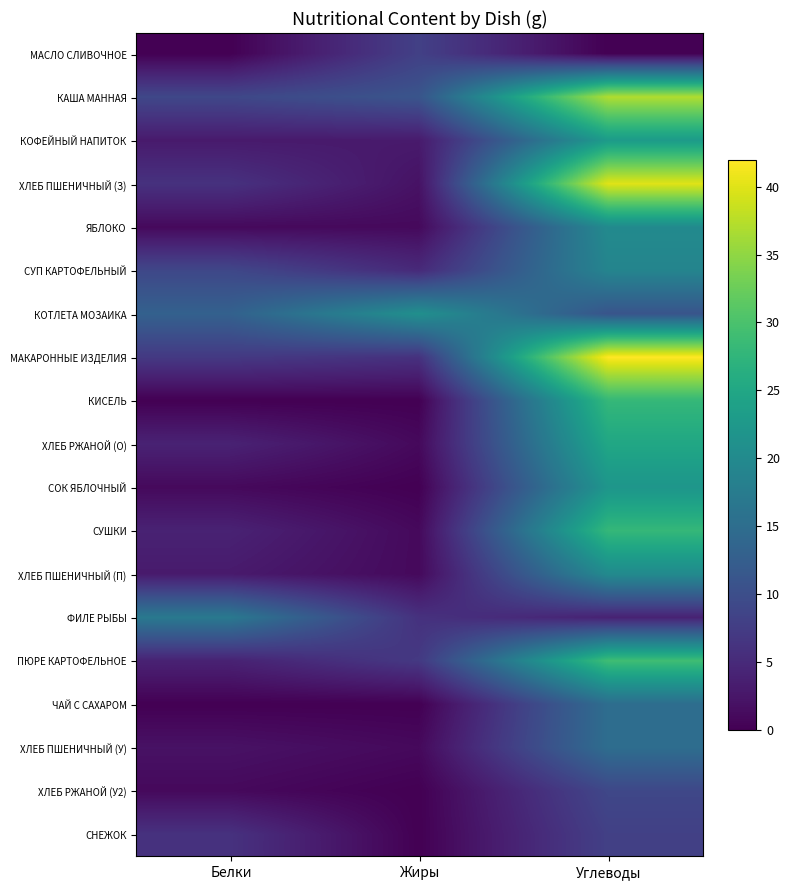

Between Белки and Углеводы, which series saw the biggest shift?

МАКАРОННЫЕ ИЗДЕЛИЯ